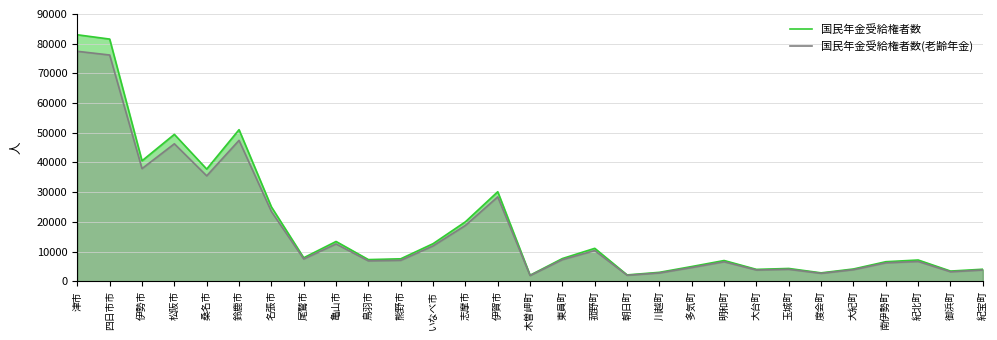

How many data points in 国民年金受給権者数(老齢年金) are less than 7064?

14